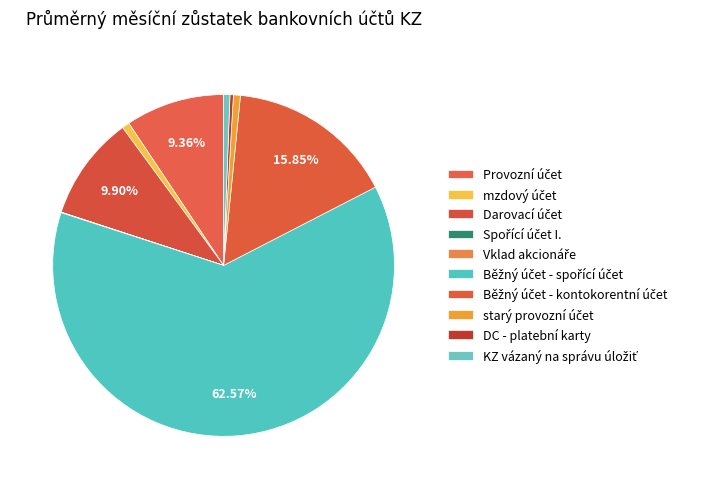

True or false: KZ vázaný na správu úložiť accounts for 11% of the total.

False